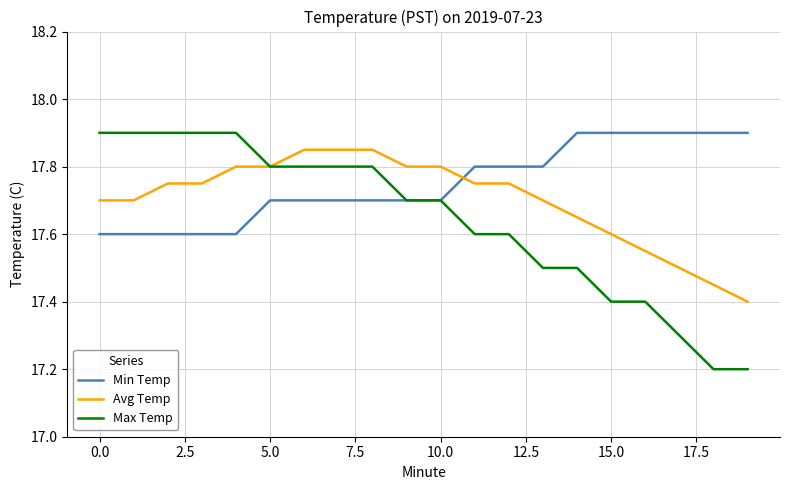

Which series has the widest spread of values?

Max Temp